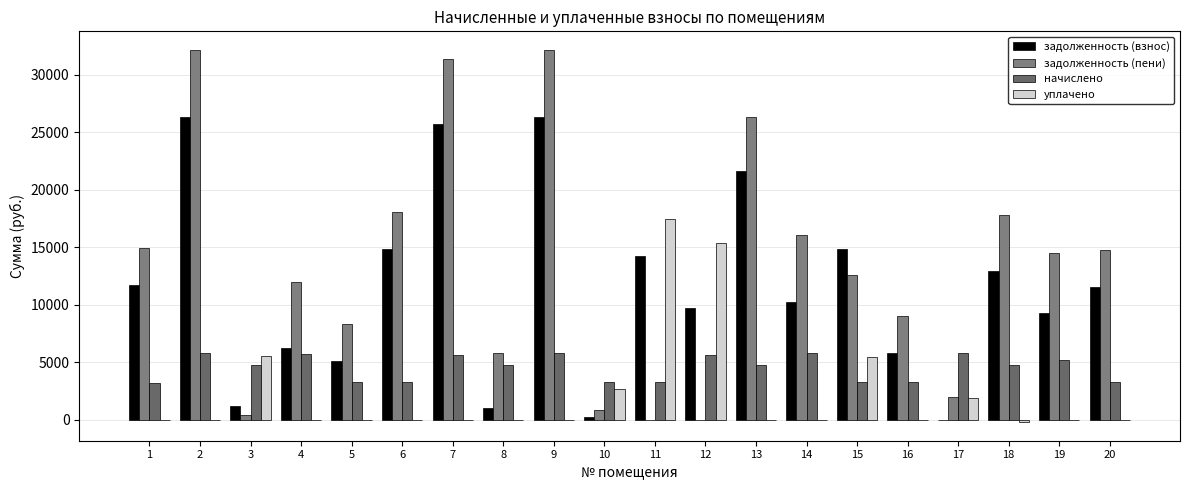

How many groups of bars are there?

20